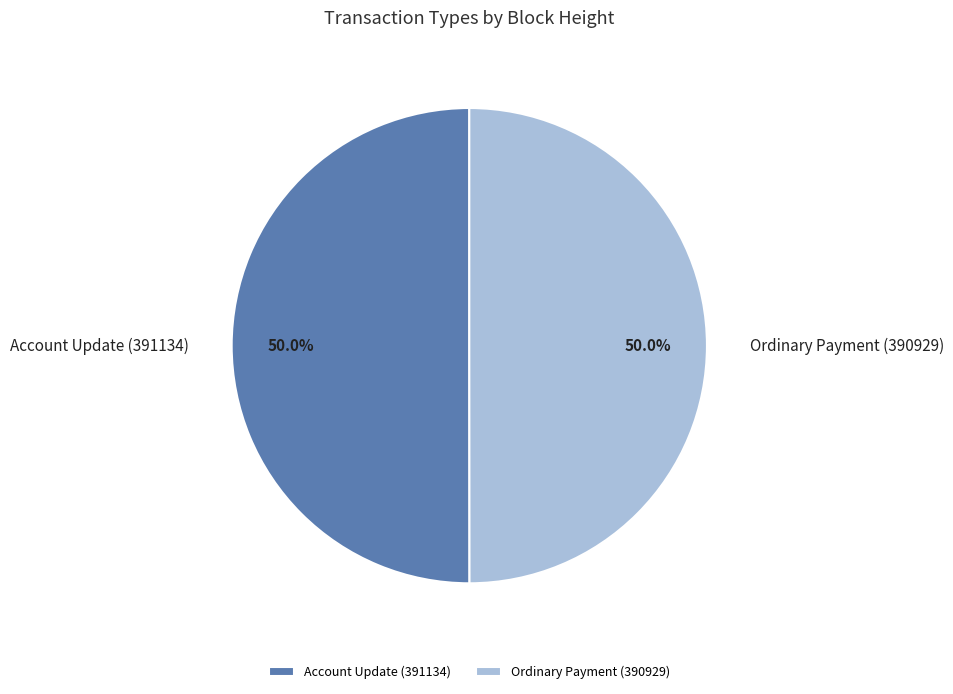

Approximately how many times larger is the value at Ordinary Payment (390929) compared to Account Update (391134)?

1.0